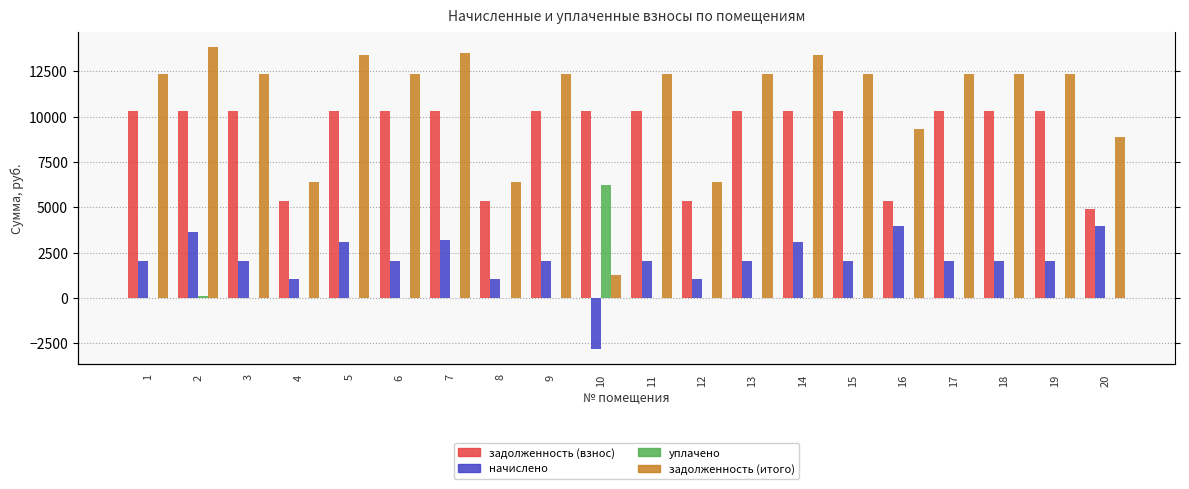

What is the minimum value for задолженность (итого)?

1265.6